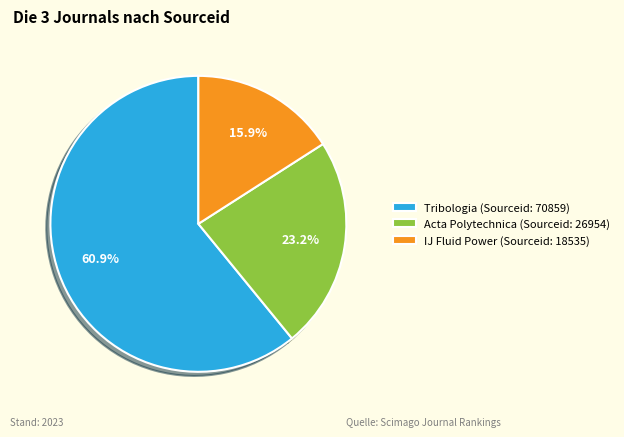

Is there any slice that represents more than half of the pie?

Yes